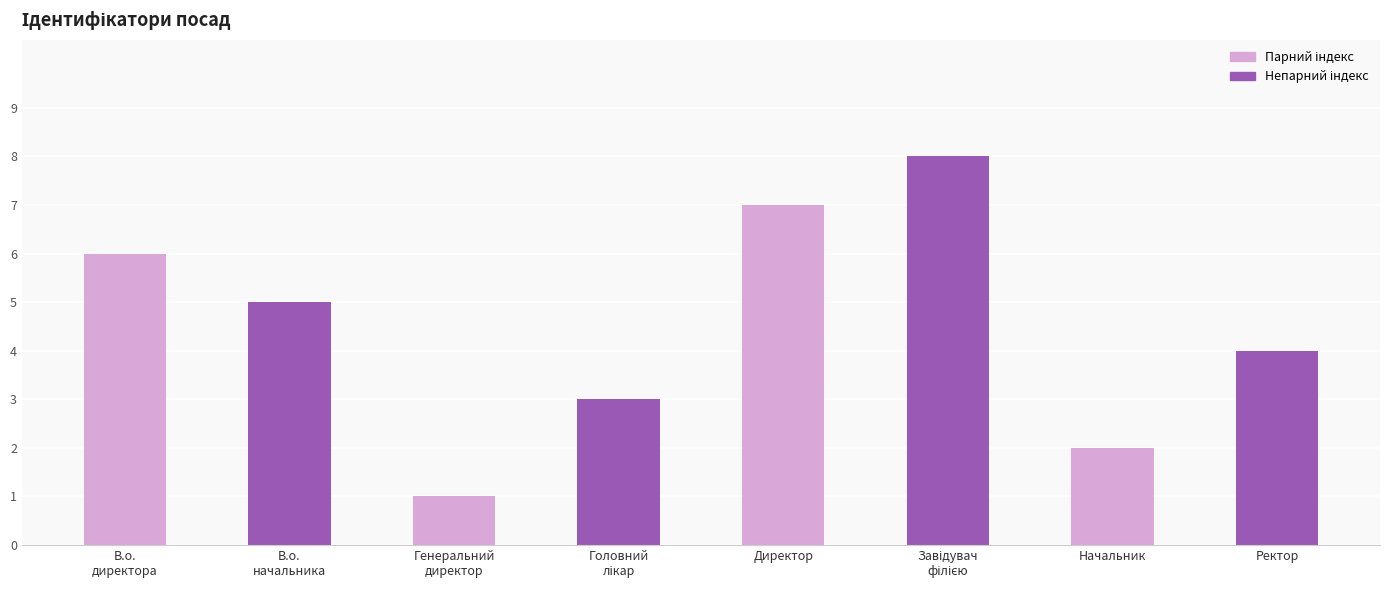

What is the difference between the second highest and second lowest values?

5